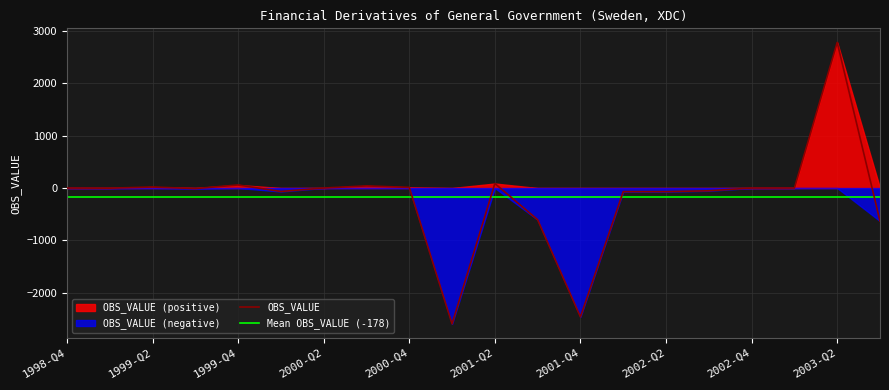

At which label does Negative values reach its minimum?

2001-Q1